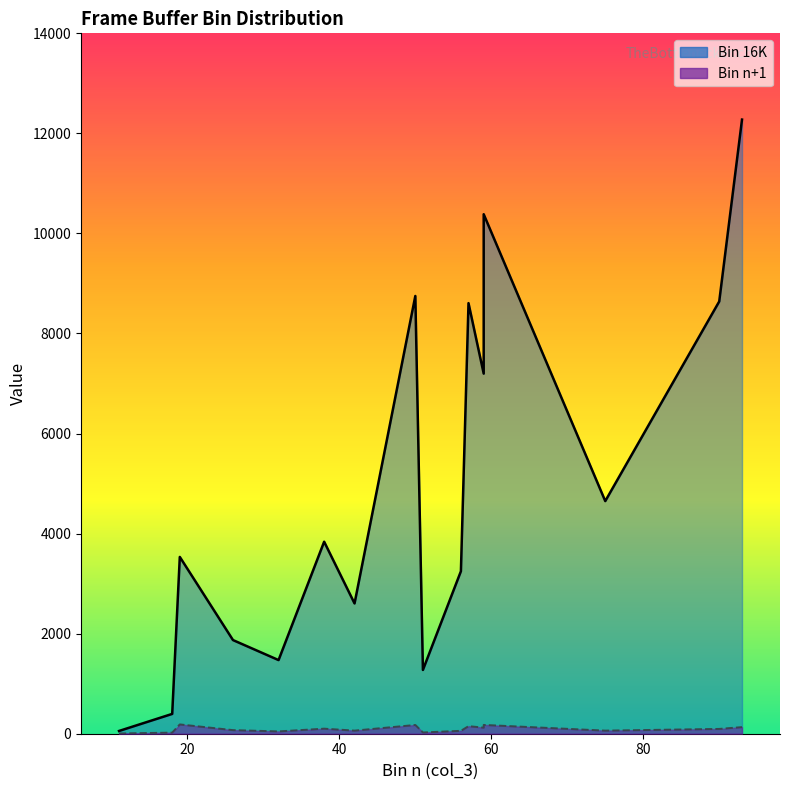

What is the sum of all Bin 16K values?

78799